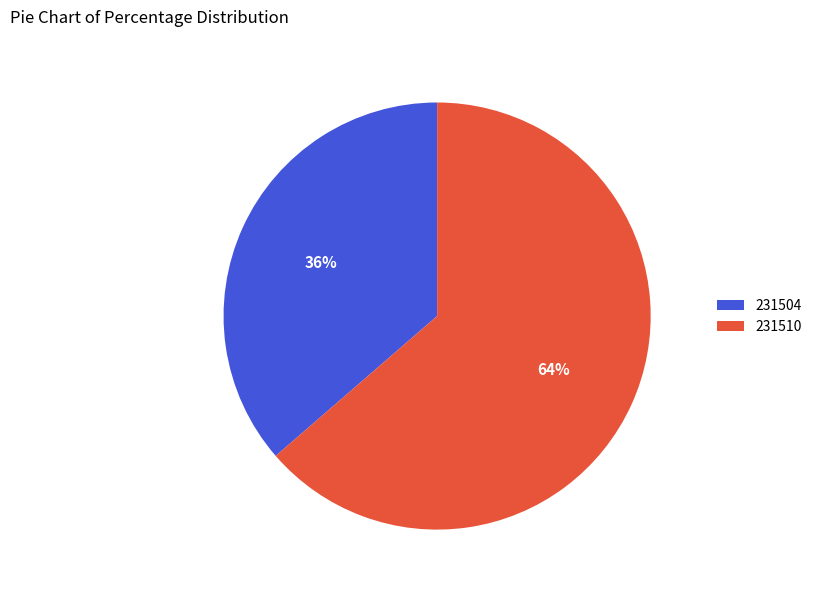

Rank the categories by value from highest to lowest.

231510, 231504